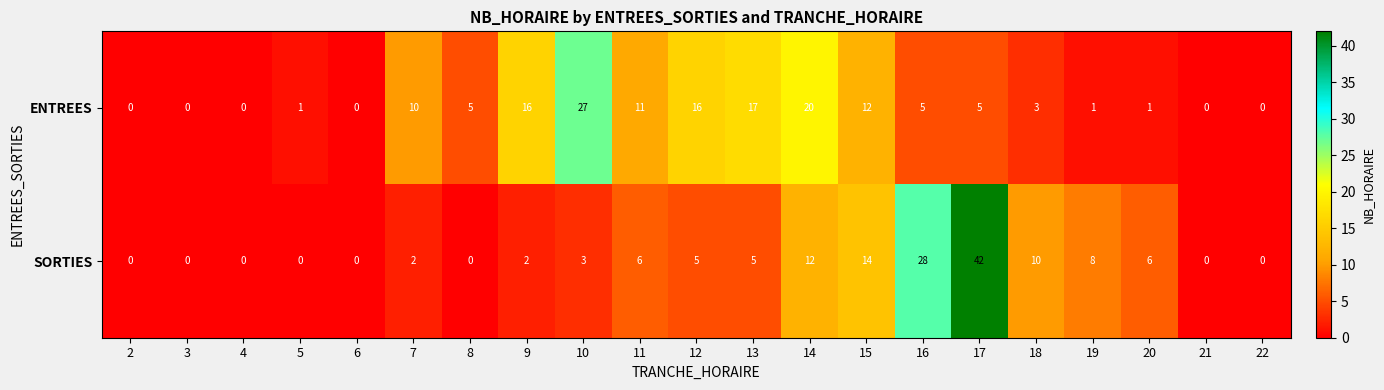

The value of ENTREES at 6 is 0. True or false?

True